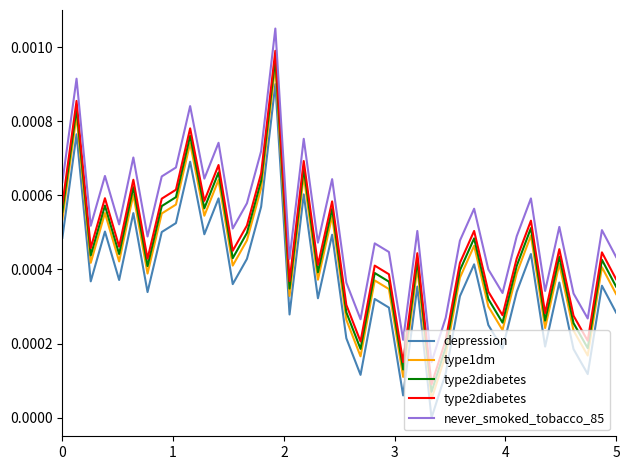

True or false: type1dm and never_smoked_tobacco_85 intersect in this chart.

False